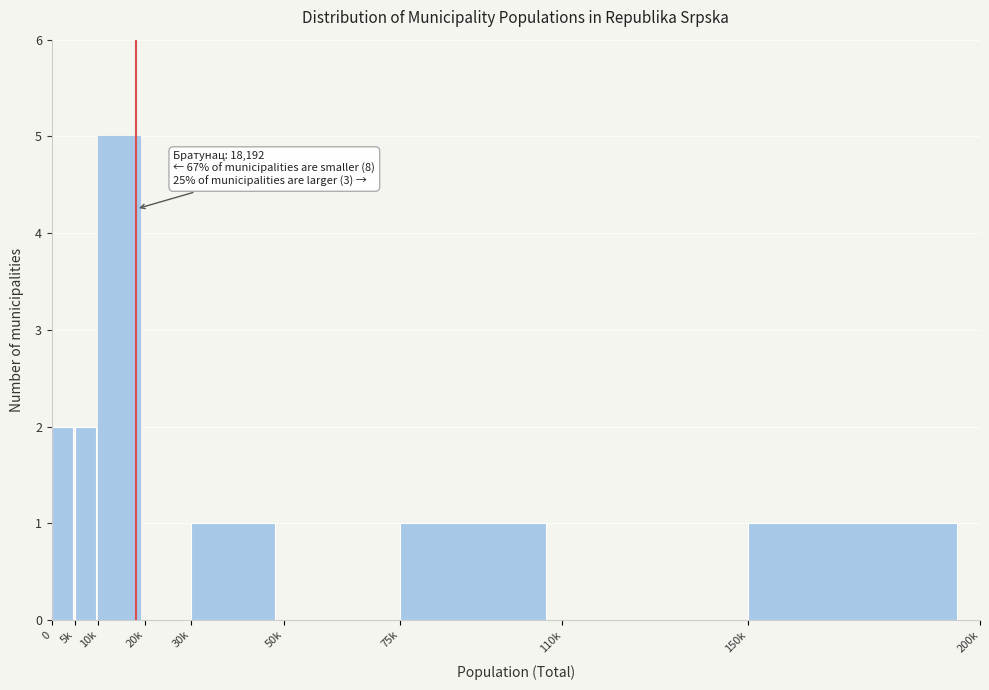

Reading left to right, transcribe all the data shown in this chart.

0=2	5k=2	10k=5	20k=0	30k=1	50k=0	75k=1	110k=0	150k=1